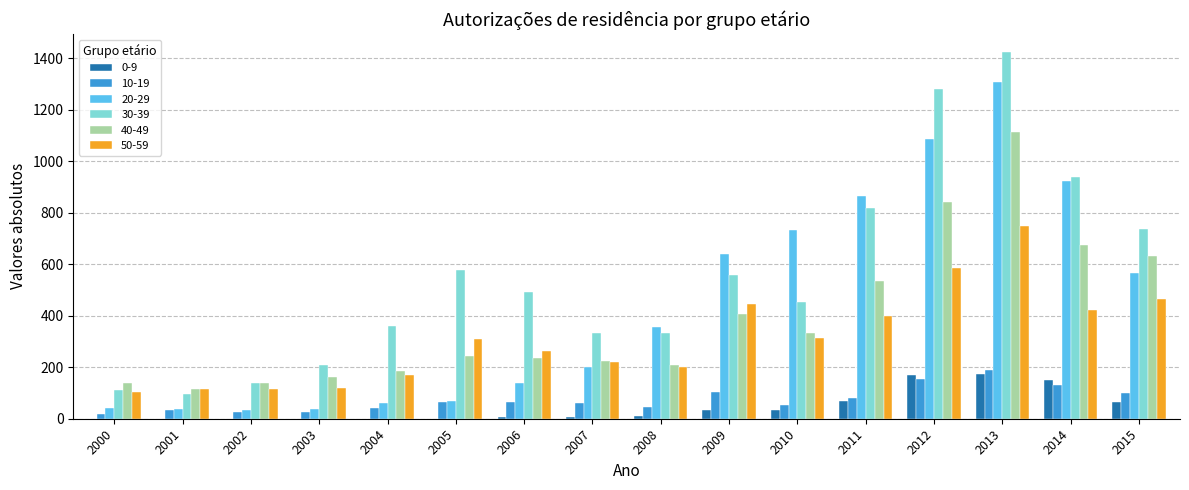

What is the sum of all 30-39 values?

8858